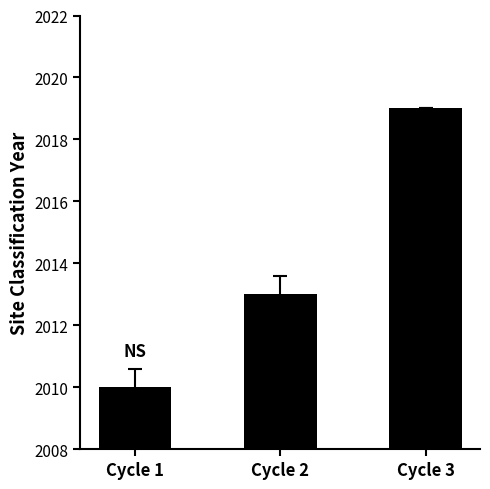

How many series are shown in this chart?

1